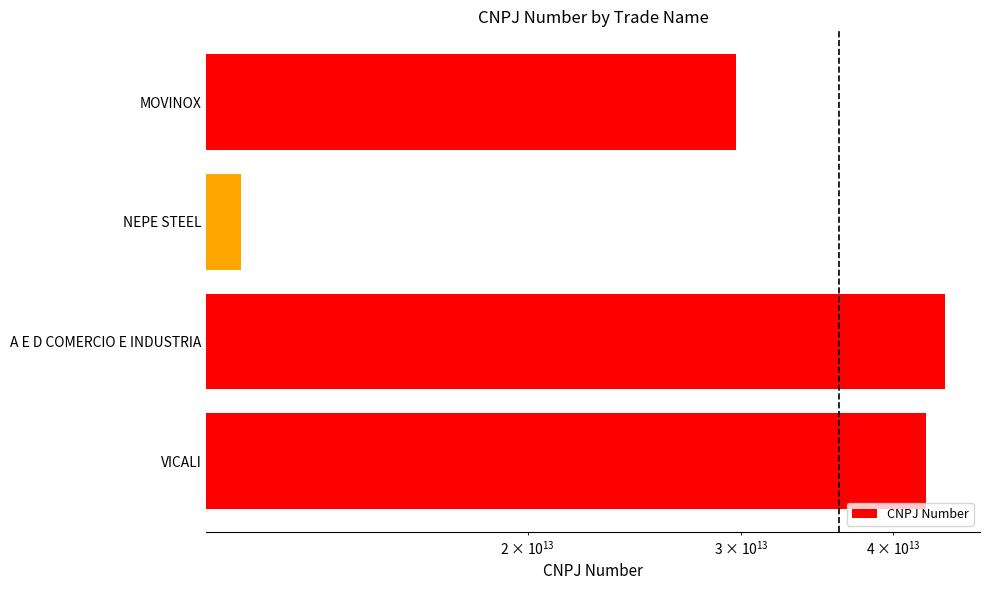

What is the value of the 3rd bar from the left?

11617127000170